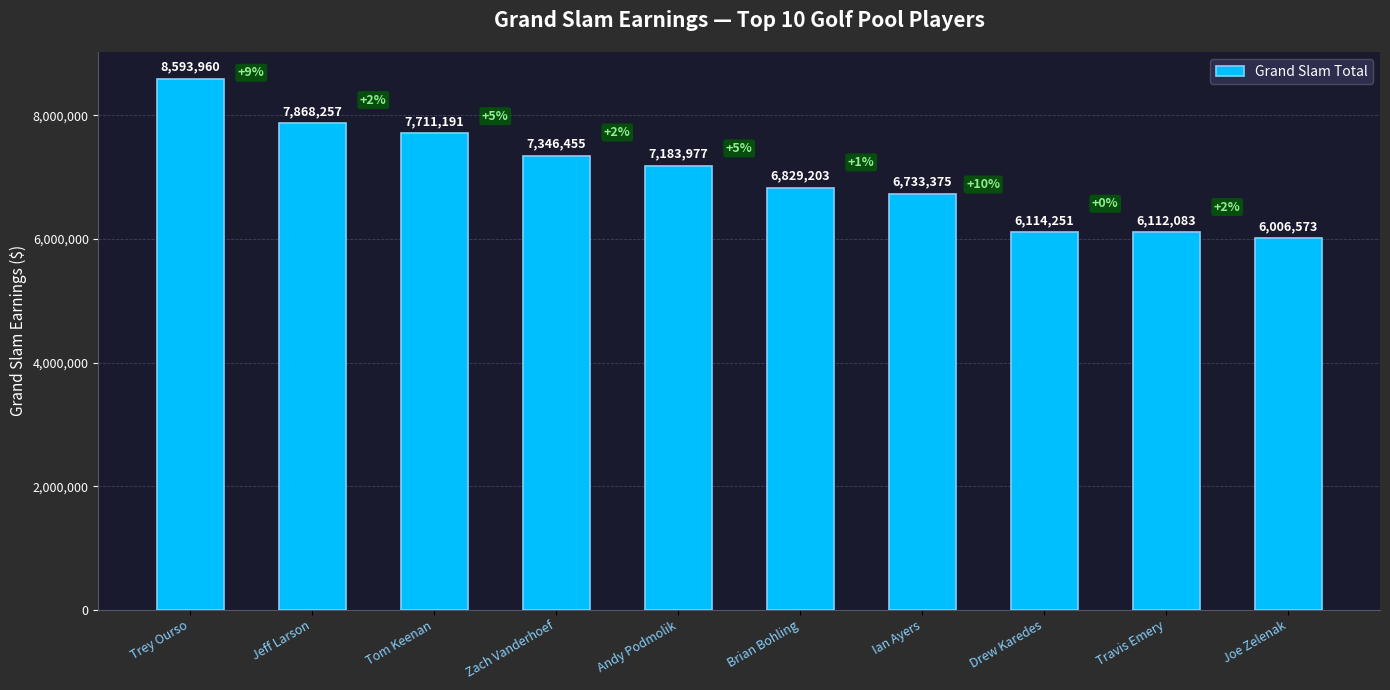

What is the greatest value displayed?

8593960